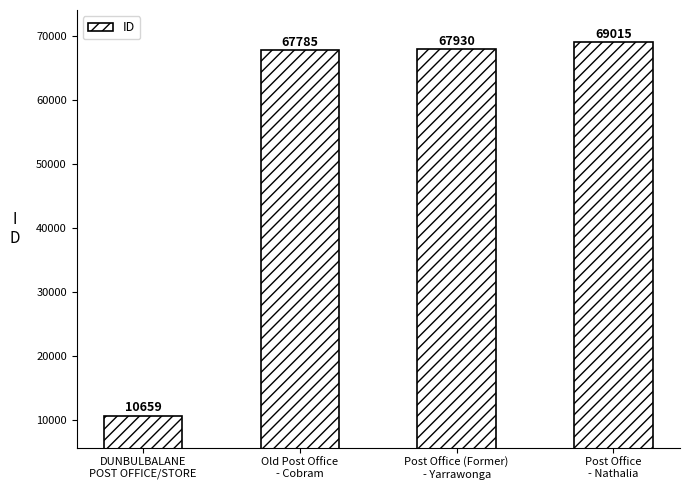

What is the label of the 3rd bar from the left?

Post Office (Former)
- Yarrawonga